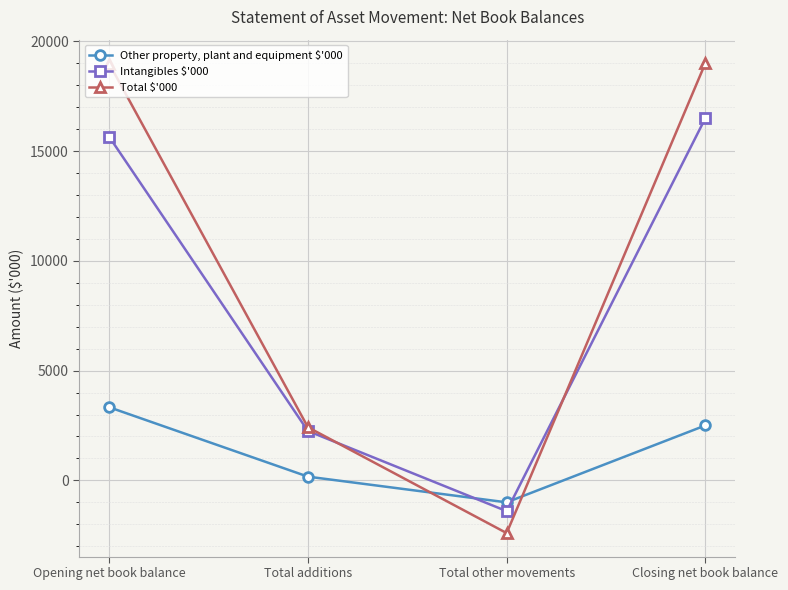

What position from the left is Total additions?

2